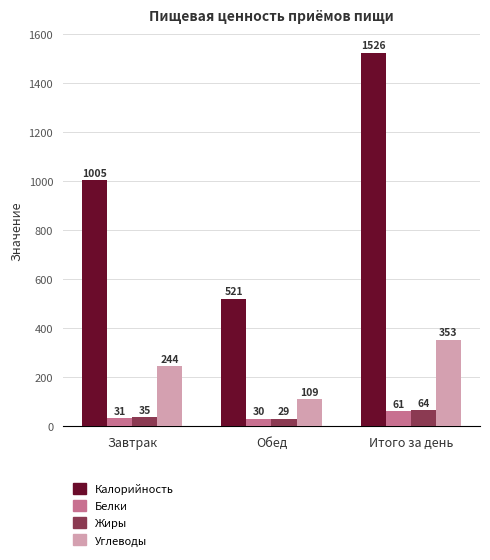

At how many categories does at least one series exceed 1521?

1